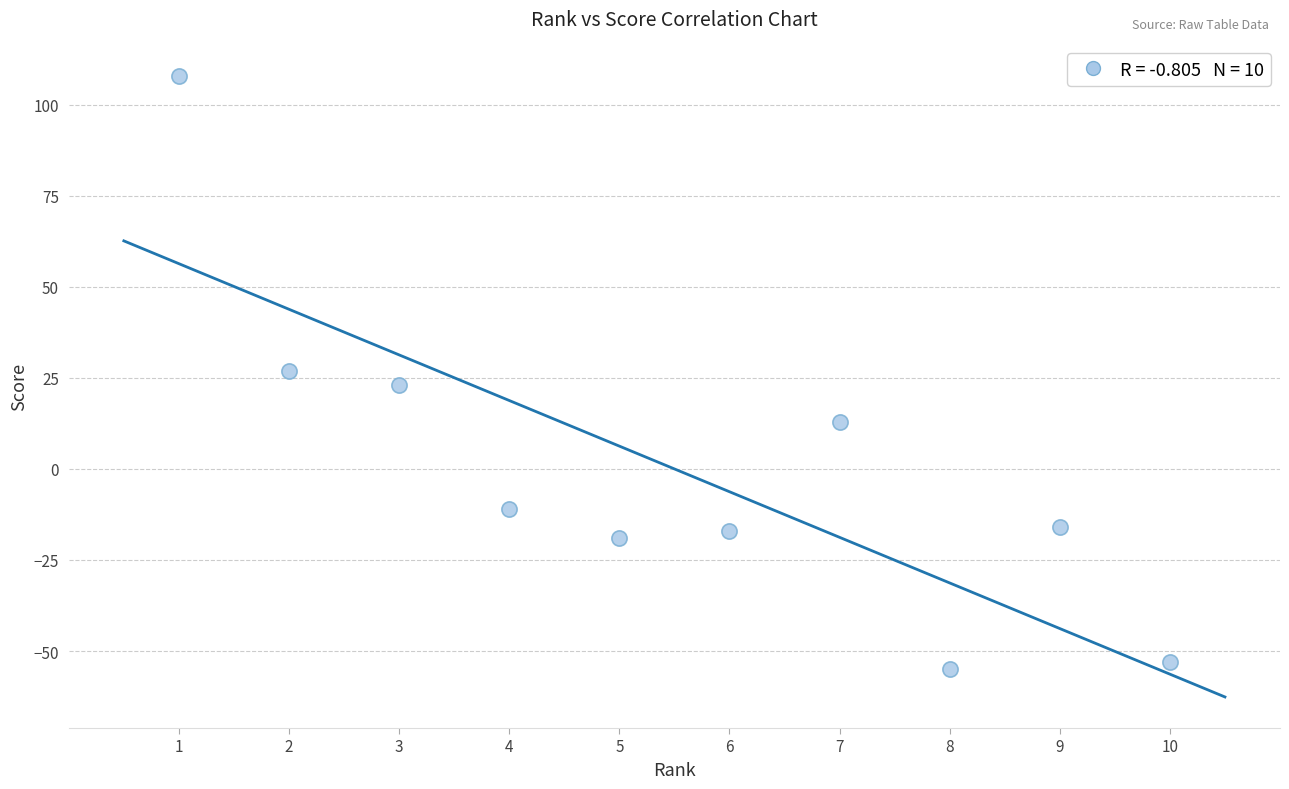

What is the average X value?

6